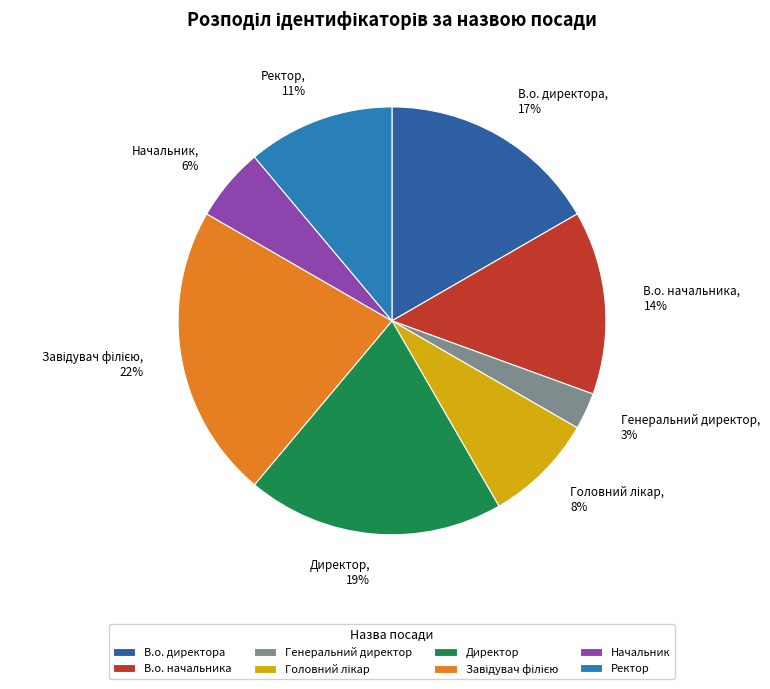

Approximately how many times larger is the value at Начальник compared to Ректор?

0.5